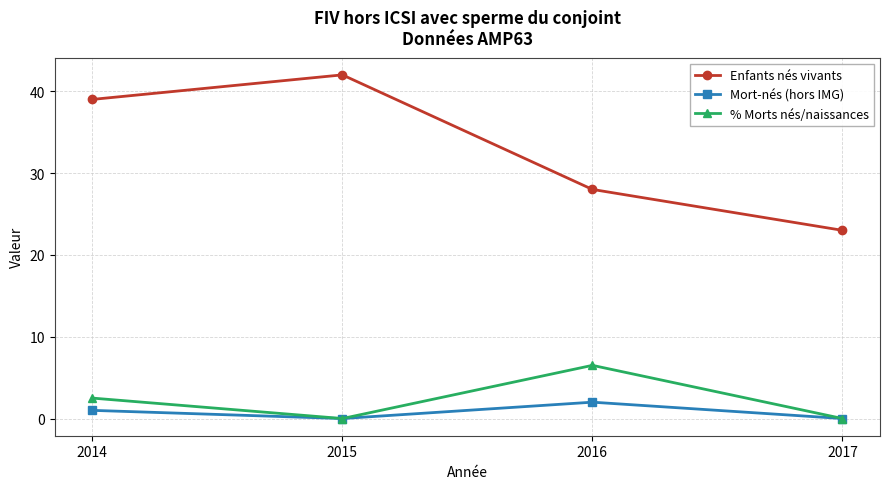

Where is the first local maximum for Mort-nés (hors IMG)?

2016